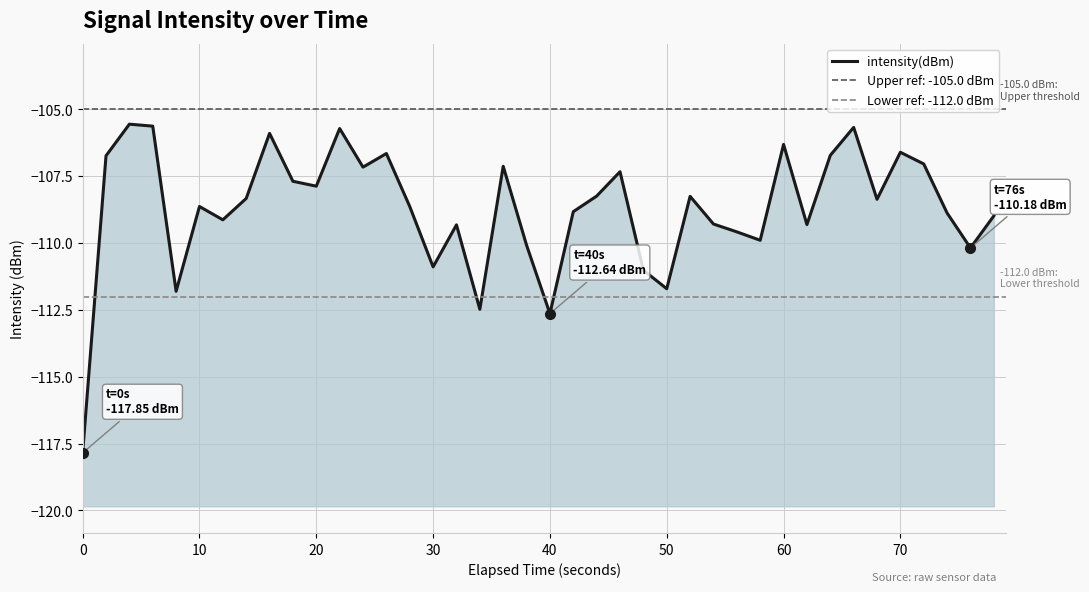

What is the value of the 25th point from the left?

-111.0